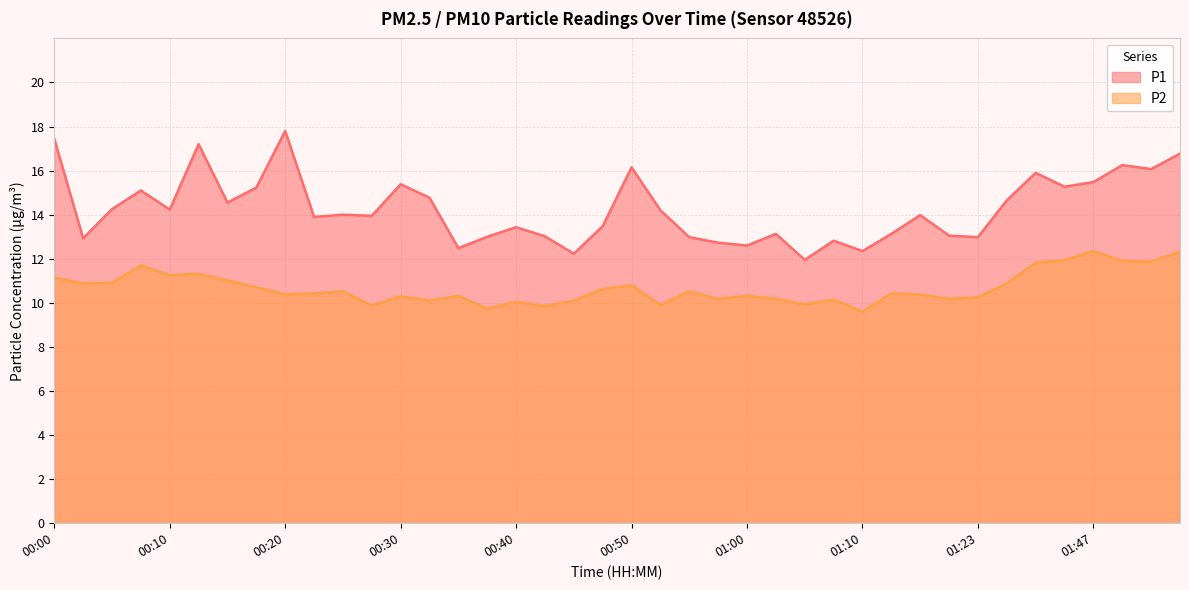

What is the total value across all series at 01:23?

23.2